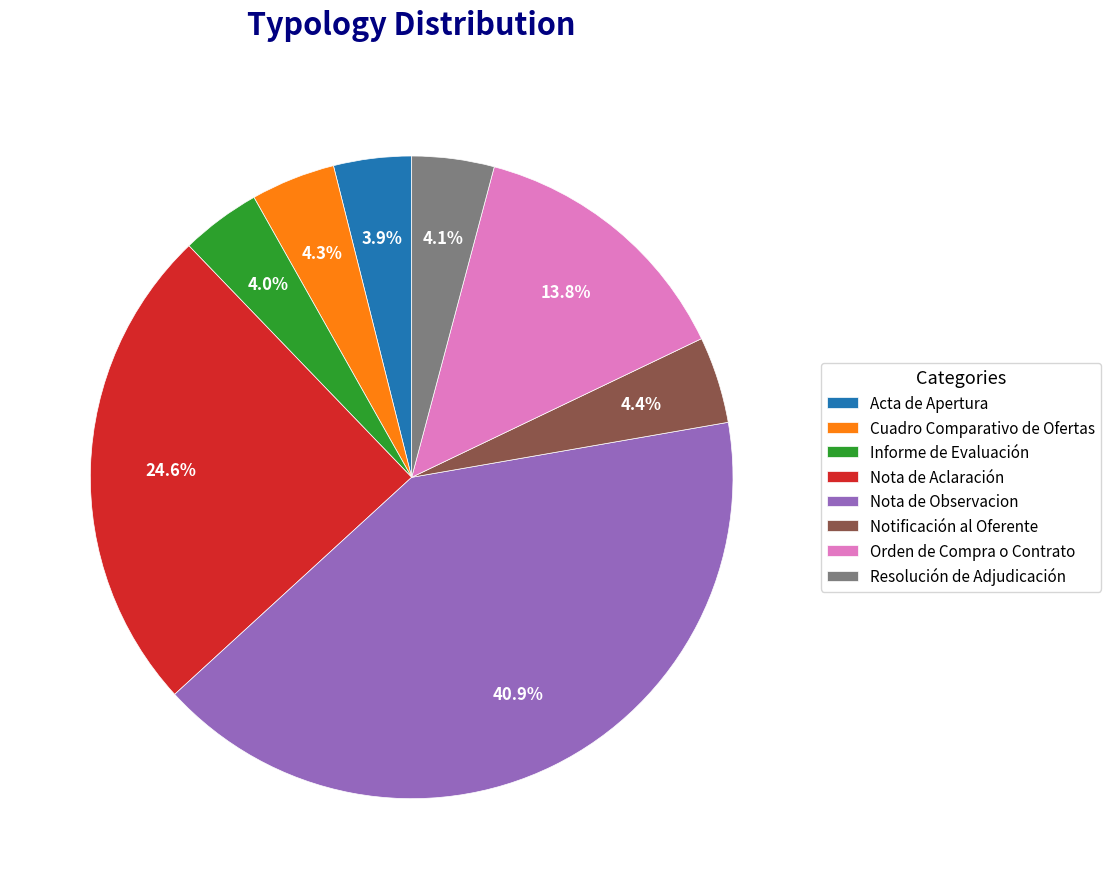

Approximately how many times larger is the value at Cuadro Comparativo de Ofertas compared to Orden de Compra o Contrato?

0.3